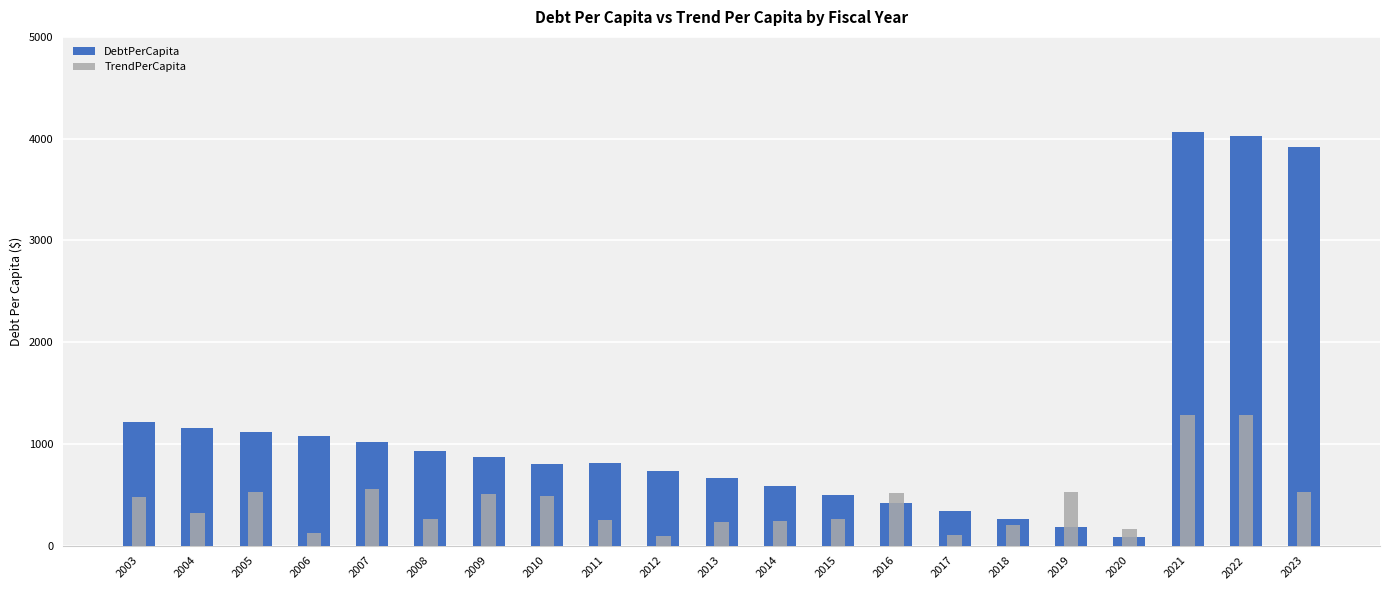

Between 2006 and 2016, which is larger?

2006